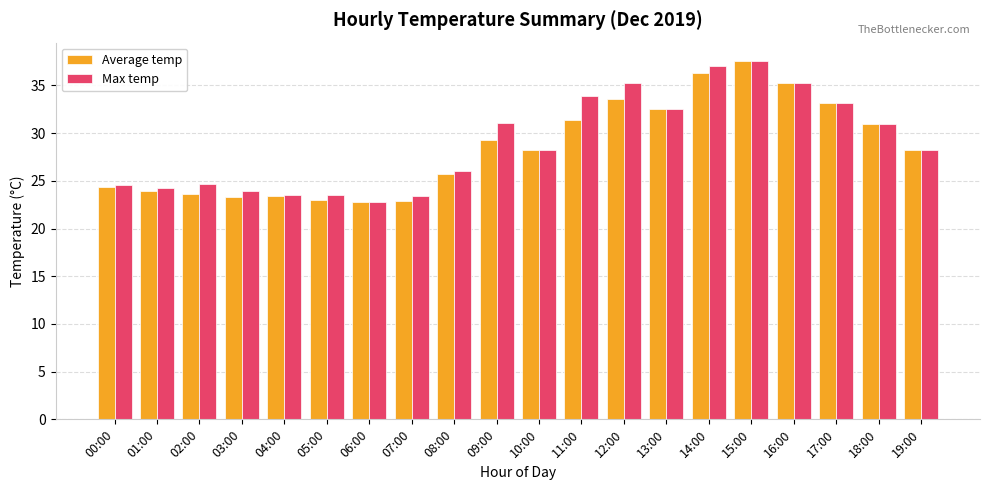

What is the difference between the second highest and minimum values in the Average temp series?

13.5